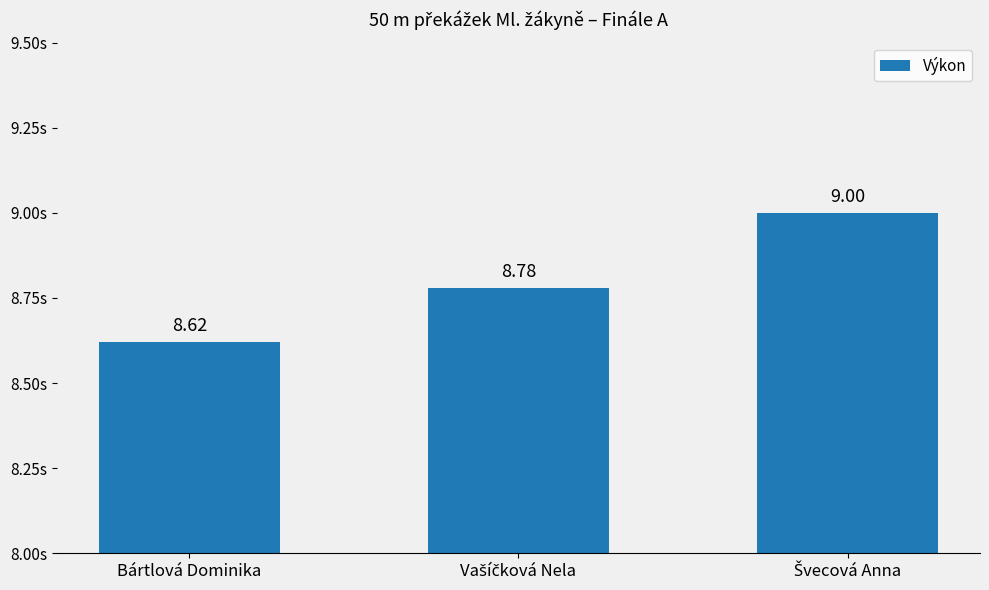

What is the difference between the maximum and minimum values?

0.4